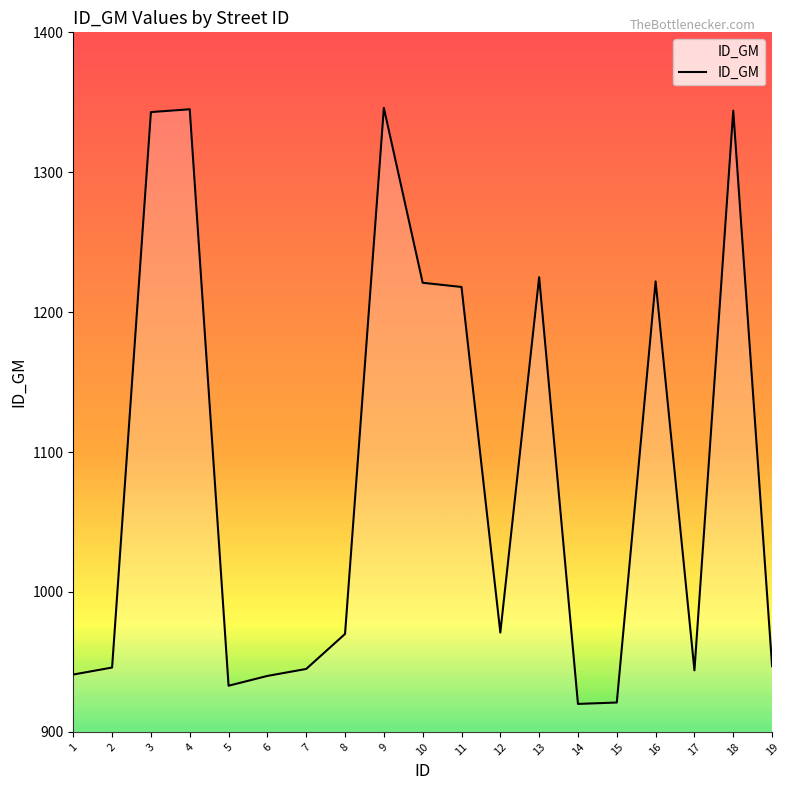

Approximately how many times larger is the value at 16 compared to 18?

0.9